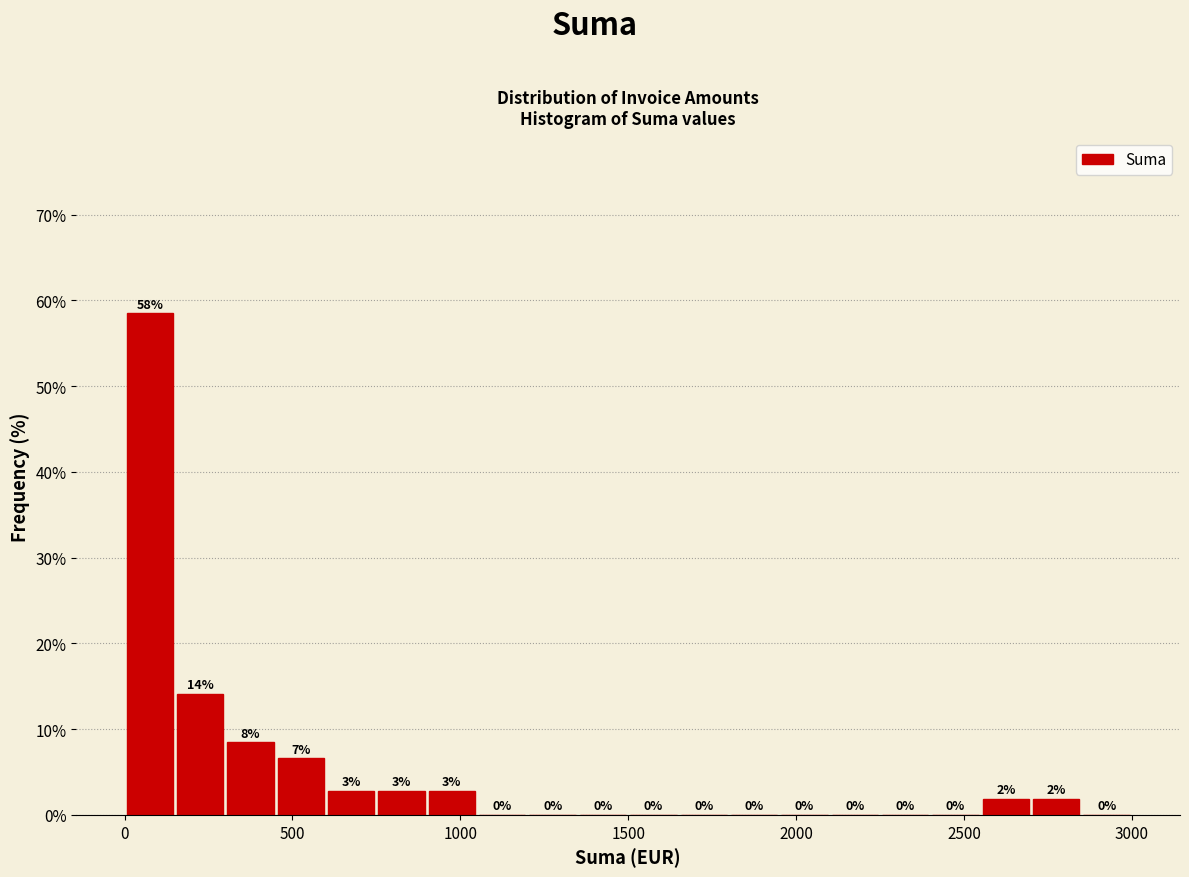

Around what value on the x-axis is the tallest bar? Give the approximate position of its centre, as read against the axis.

100